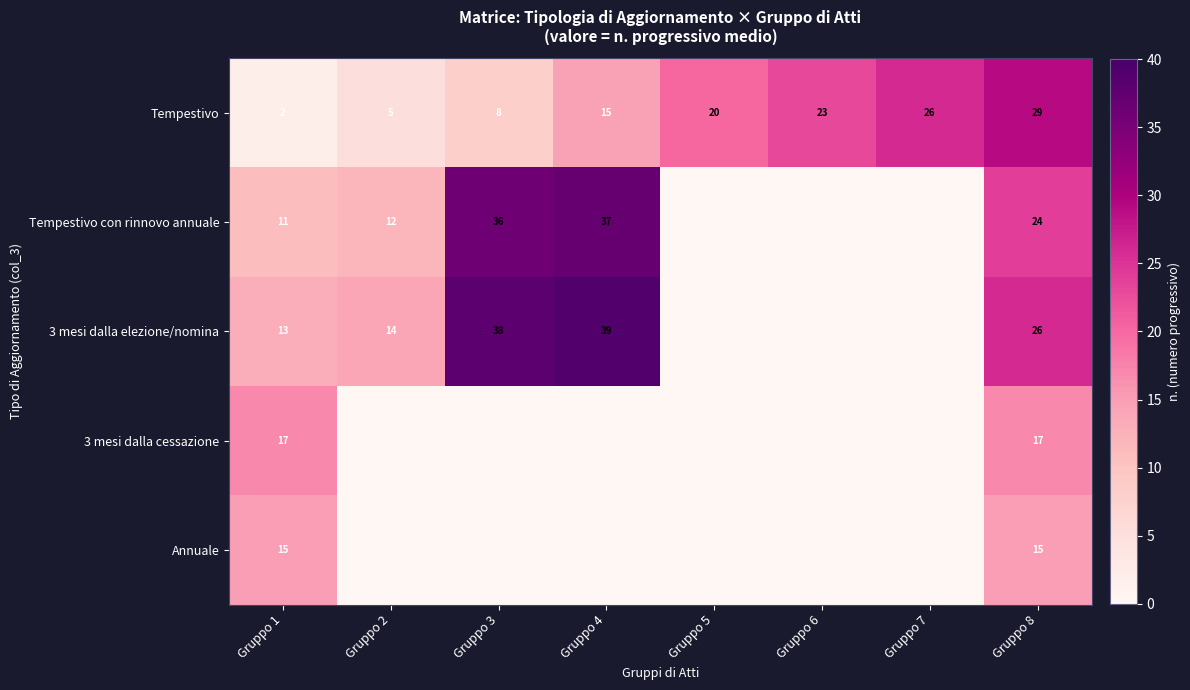

At Gruppo 1, list the series in order from smallest to largest.

Tempestivo, Tempestivo con rinnovo annuale, 3 mesi dalla elezione/nomina, Annuale, 3 mesi dalla cessazione